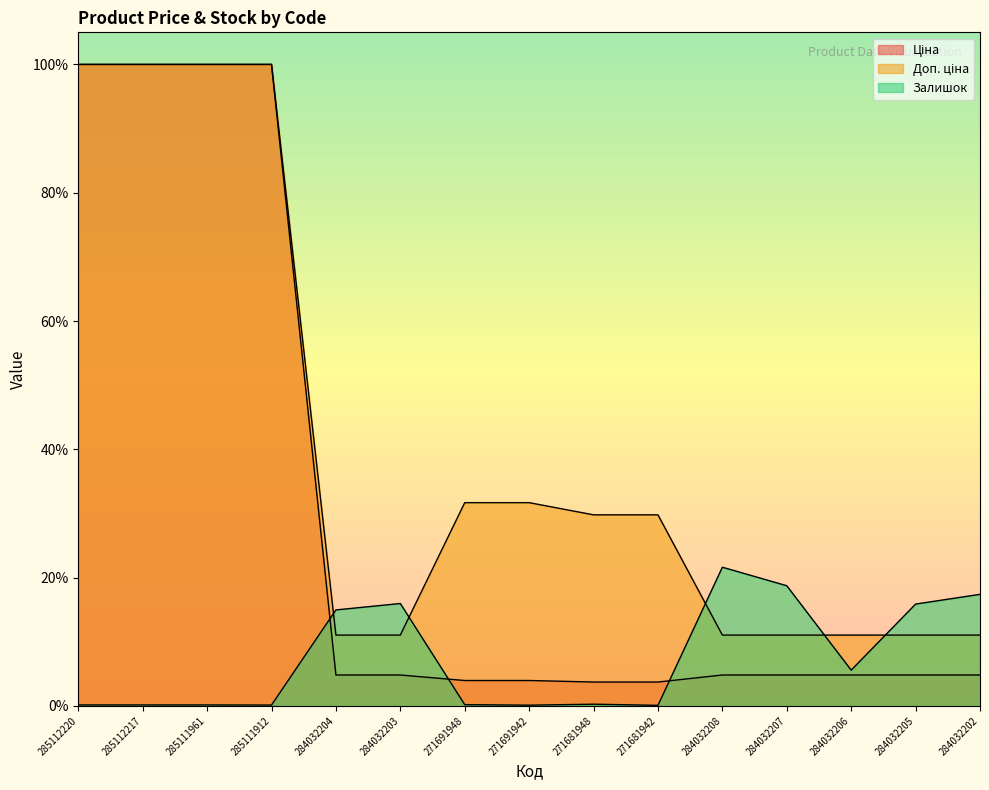

What is the greatest value displayed?

1.0